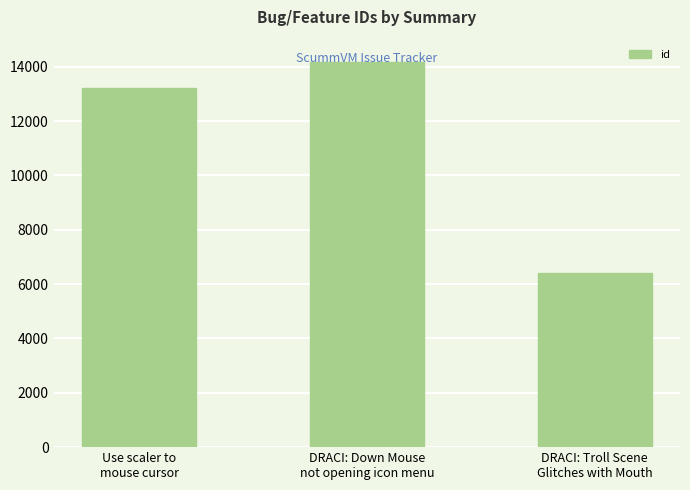

Between DRACI: Troll Scene
Glitches with Mouth and DRACI: Down Mouse
not opening icon menu, which is larger?

DRACI: Down Mouse
not opening icon menu